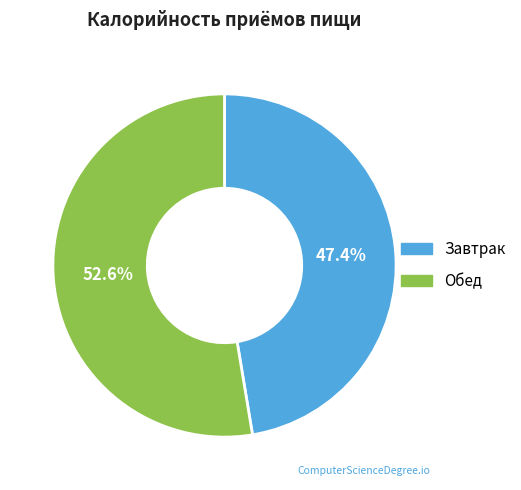

Which category has the smallest portion of the pie?

Завтрак